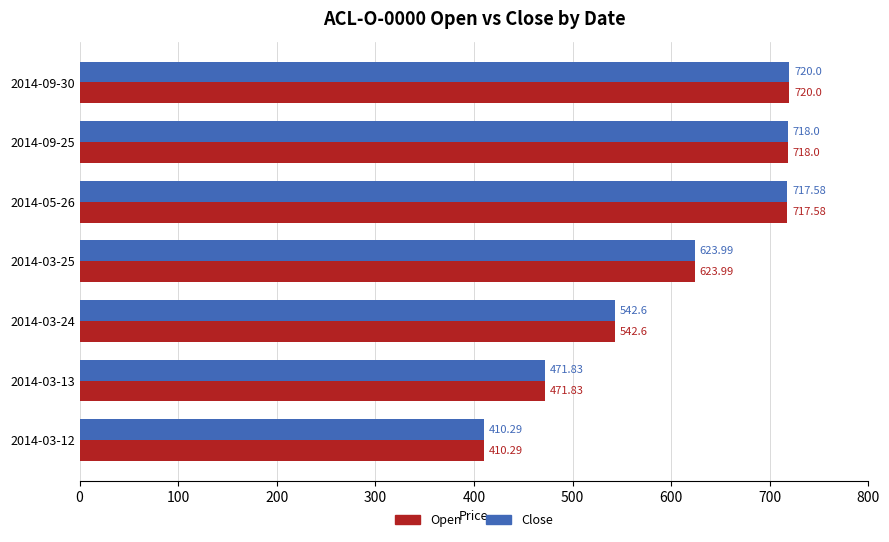

What is the average value of the Open series?

600.6